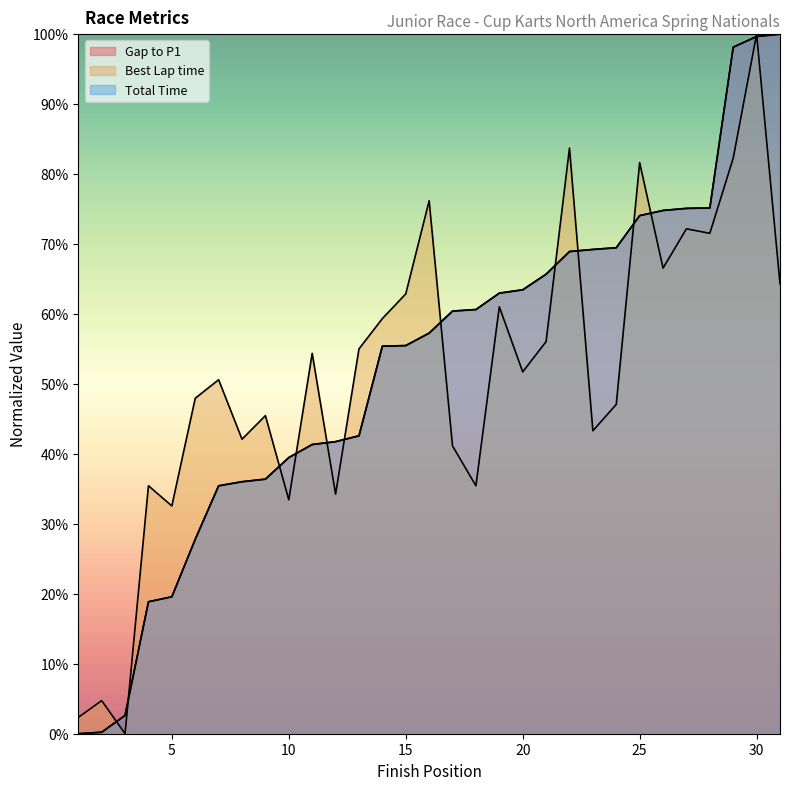

At how many categories does at least one series exceed 0?

31